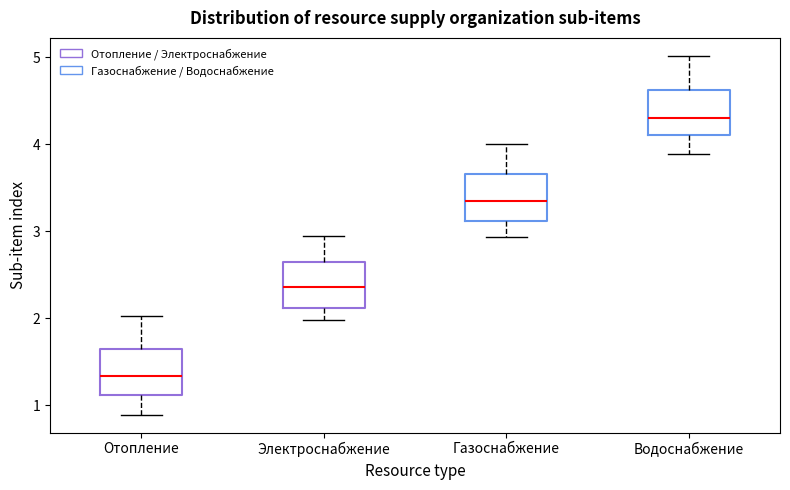

Reading left to right, read every box against the y-axis: the position of its median line, the range the box covers, and the ends of its whiskers. The values are not printed on the chart, so give them approximately, as read against the axis.

Отопление: median 1.3, box 1.1 to 1.6, whiskers 0.9 to 2.0
Электроснабжение: median 2.4, box 2.1 to 2.6, whiskers 2.0 to 2.9
Газоснабжение: median 3.4, box 3.1 to 3.7, whiskers 2.9 to 4.0
Водоснабжение: median 4.3, box 4.1 to 4.6, whiskers 3.9 to 5.0